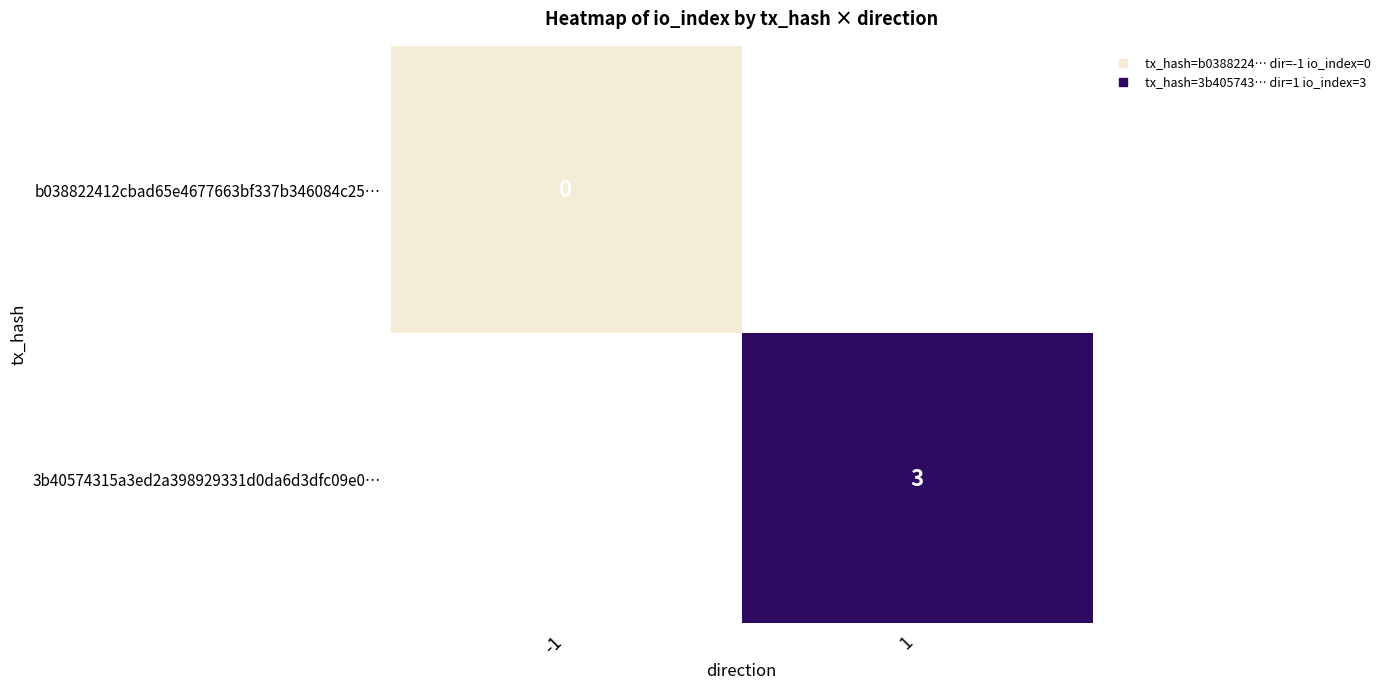

Which label corresponds to the largest value in the chart?

1